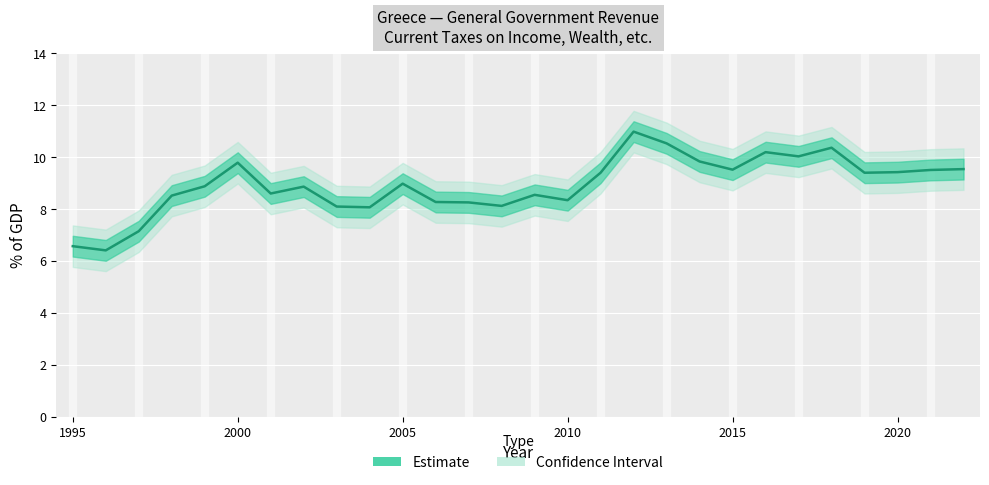

How many values exceed 8?

25